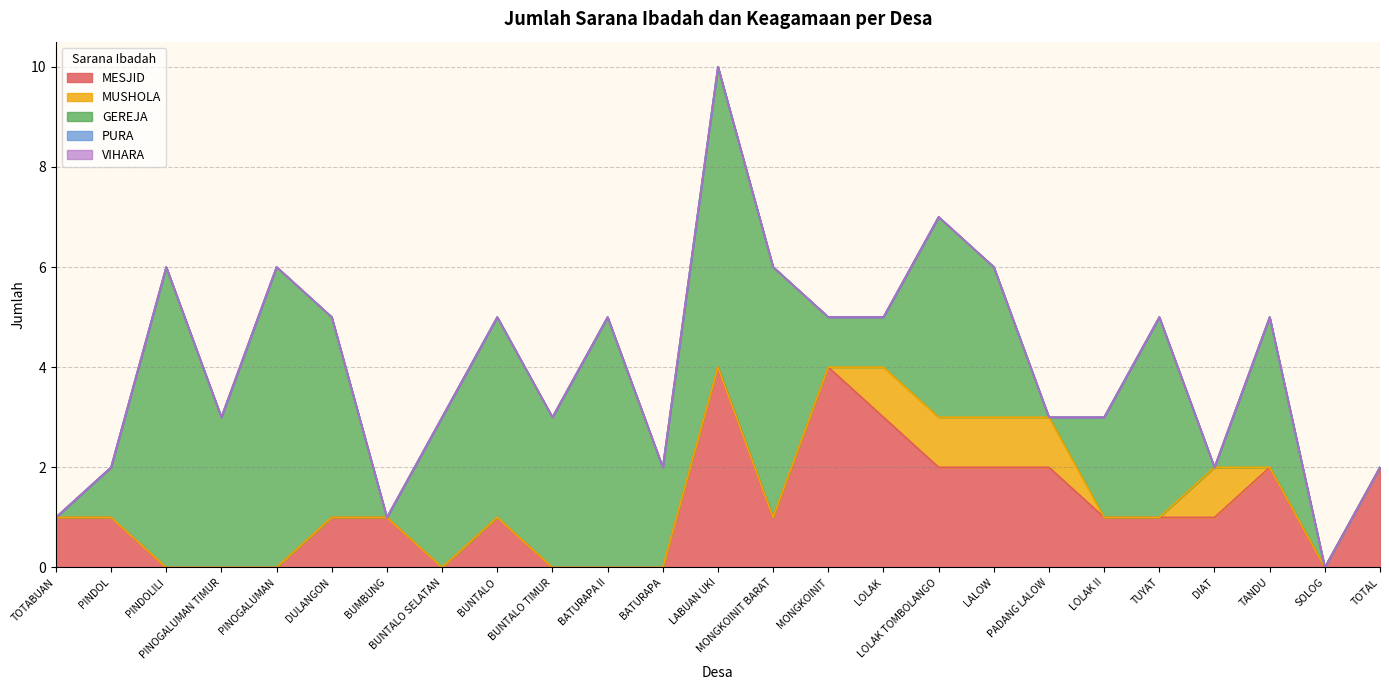

Rank the categories by GEREJA value from highest to lowest.

PINDOLILI, PINOGALUMAN, LABUAN UKI, BATURAPA II, MONGKOINIT BARAT, DULANGON, BUNTALO, LOLAK TOMBOLANGO, TUYAT, PINOGALUMAN TIMUR, BUNTALO SELATAN, BUNTALO TIMUR, LALOW, TANDU, BATURAPA, LOLAK II, PINDOL, MONGKOINIT, LOLAK, TOTABUAN, BUMBUNG, PADANG LALOW, DIAT, SOLOG, TOTAL